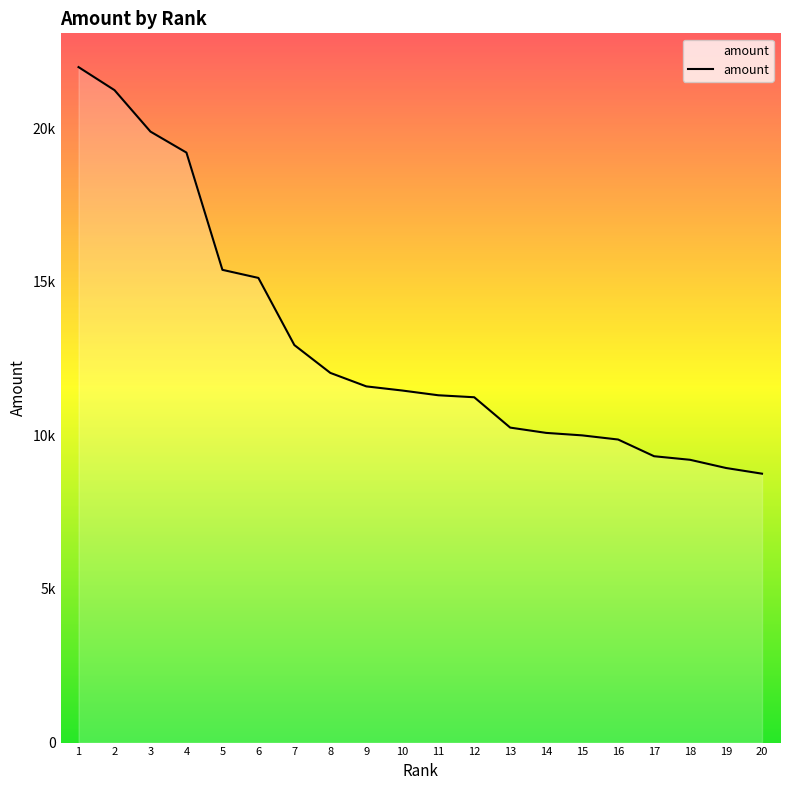

What is the difference between the values at 2 and 10?

9779